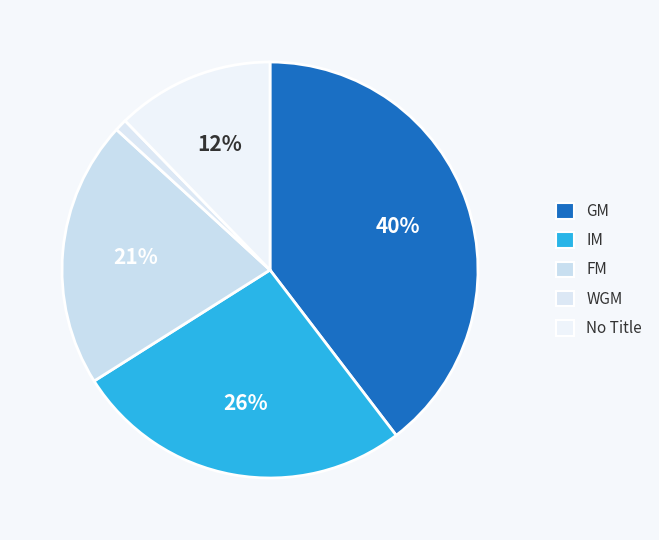

Which slice is the smallest?

WGM